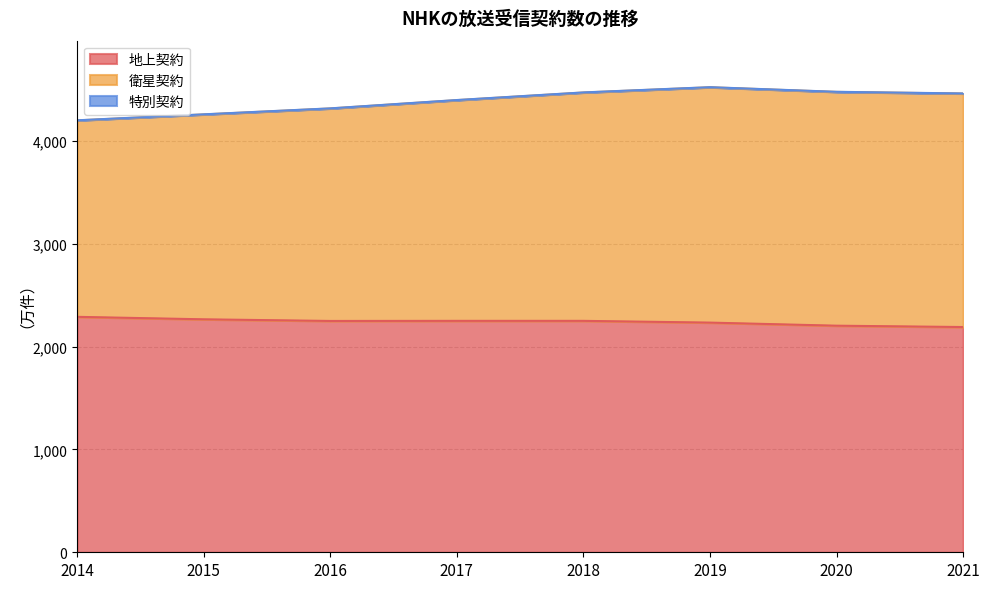

The 地上契約 series shows 3683 at 2014. True or false?

False